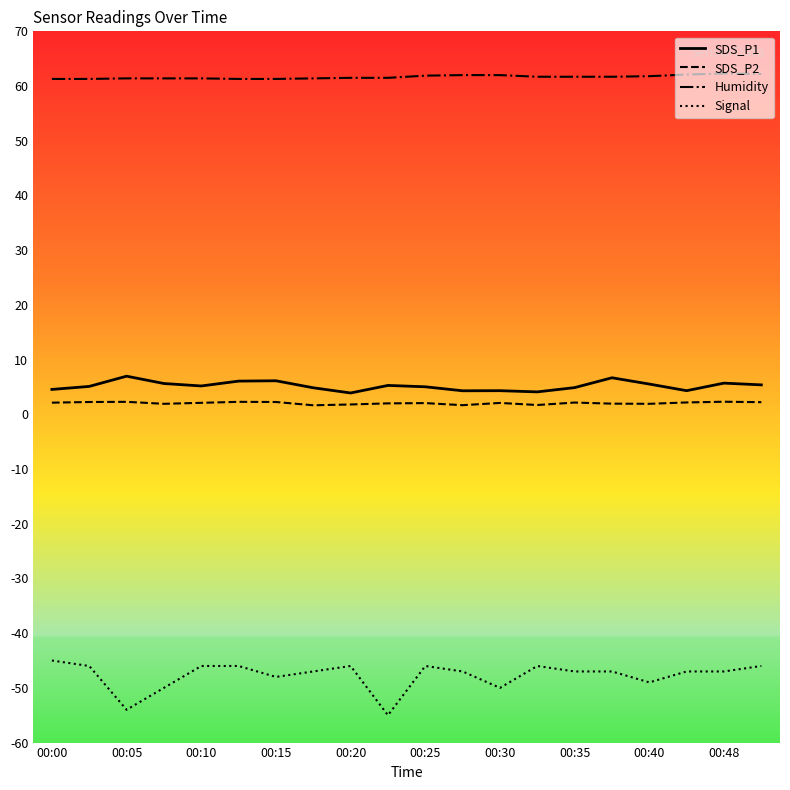

How many Humidity values are between 61 and 62?

17